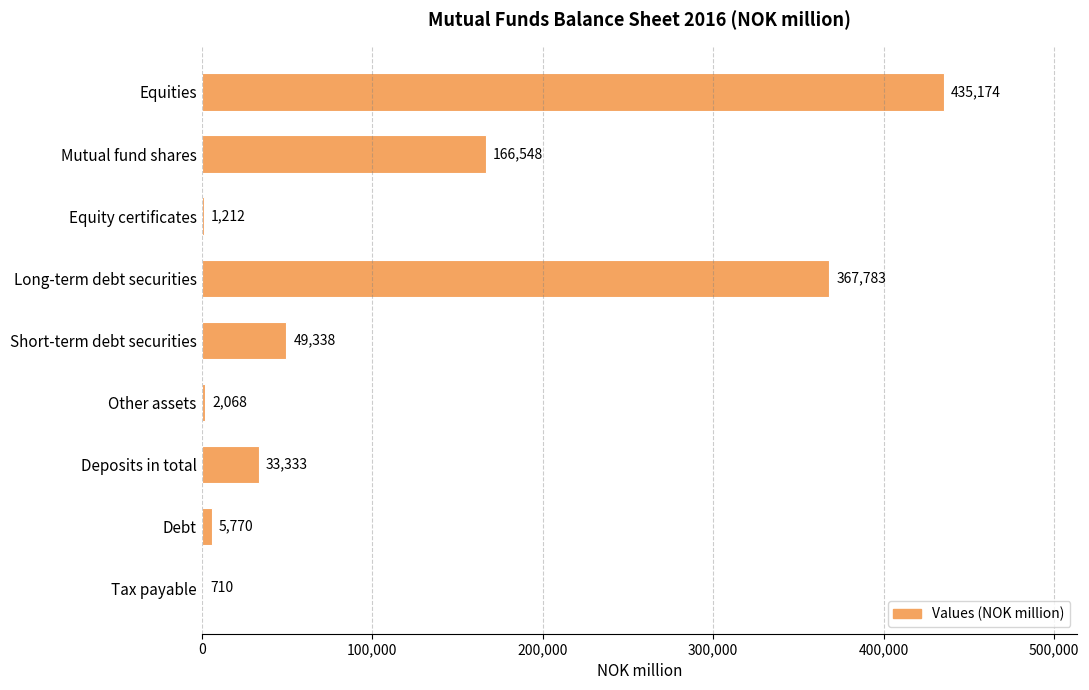

True or false: the data shows 166548 at Mutual fund shares.

True